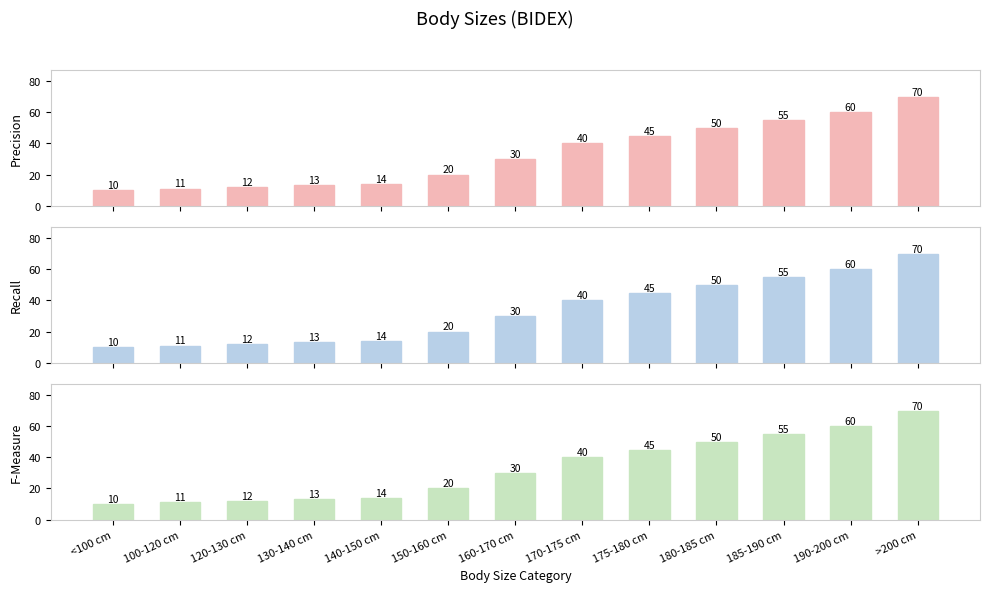

Rank the series at 140-150 cm from highest to lowest value.

Precision, Recall, F-Measure